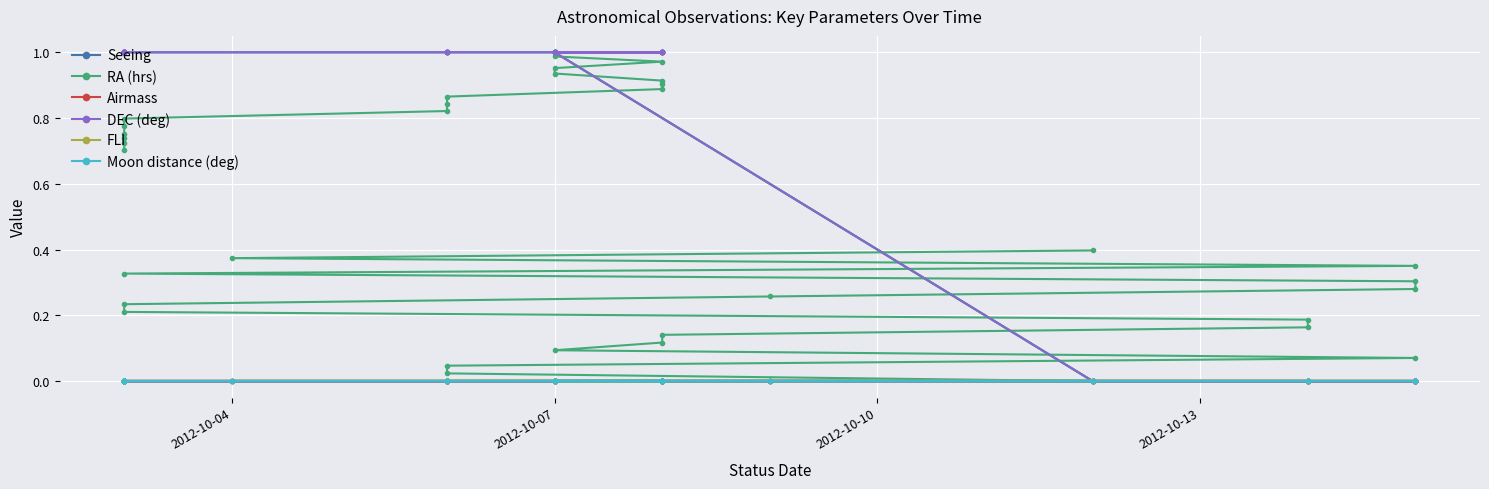

True or false: DEC (deg) and RA (hrs) cross at least once.

False